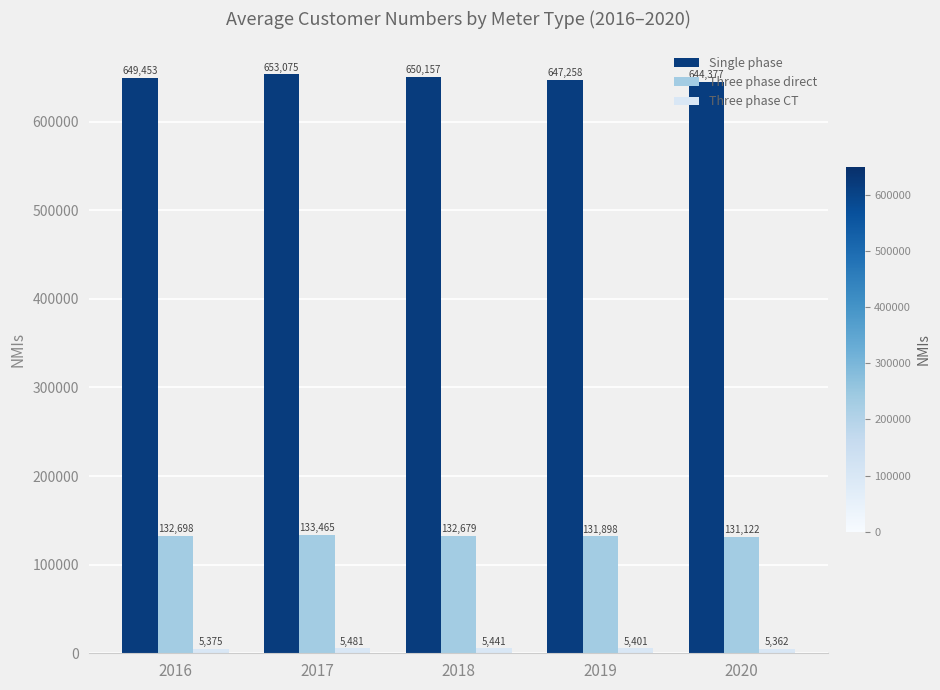

What is the value of the Three phase direct bar at the 1st from the left?

132698